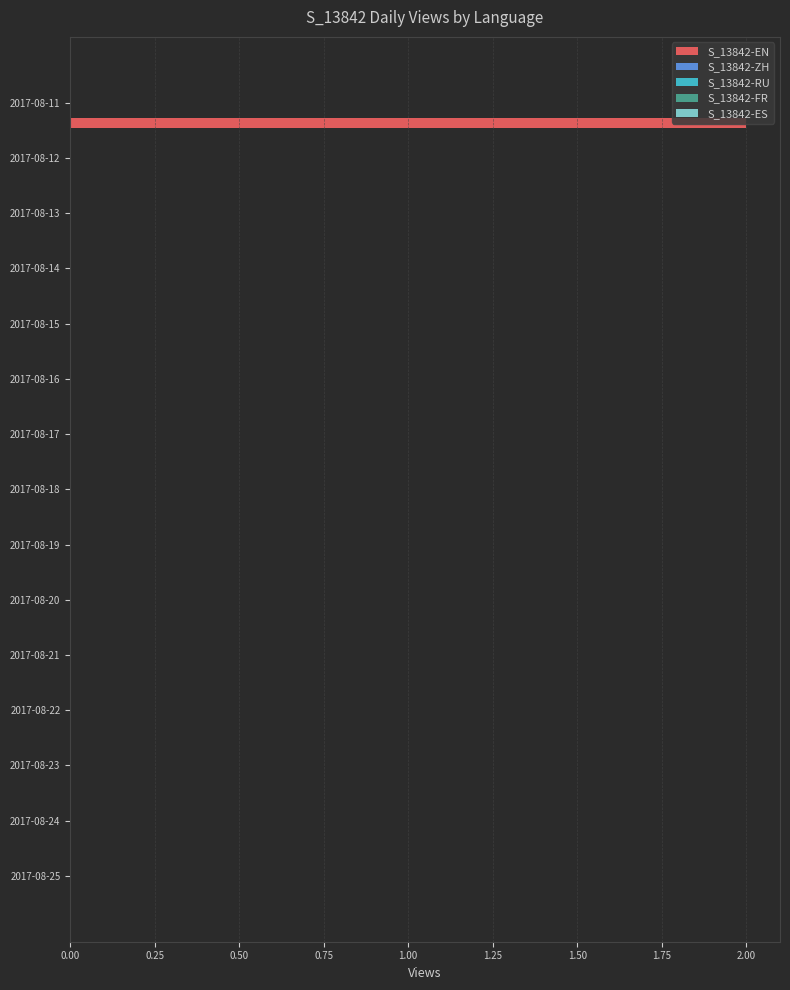

How many categories are shown in the chart?

15